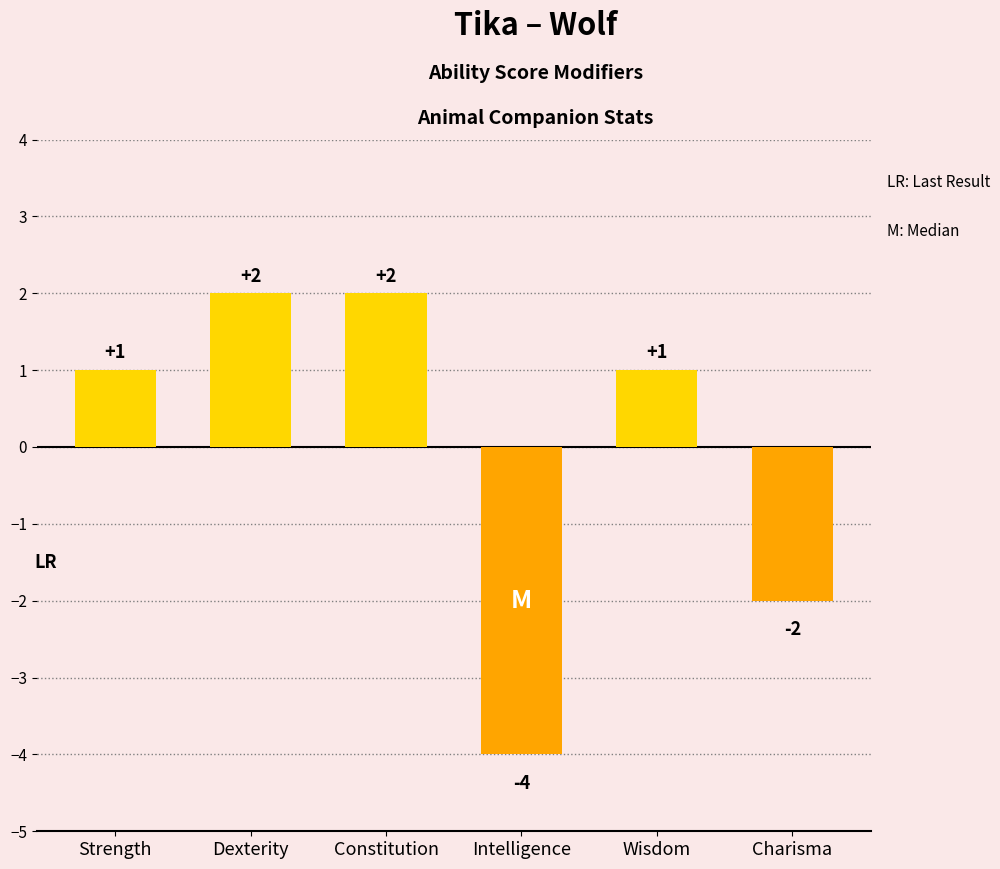

The chart shows a value of 4 at Constitution. True or false?

False